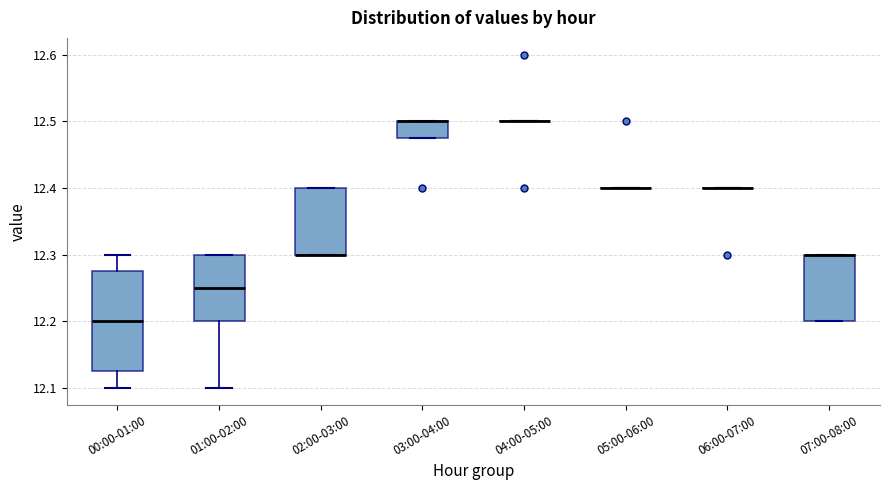

Which box is the tallest, from its lower edge to its upper edge?

00:00-01:00